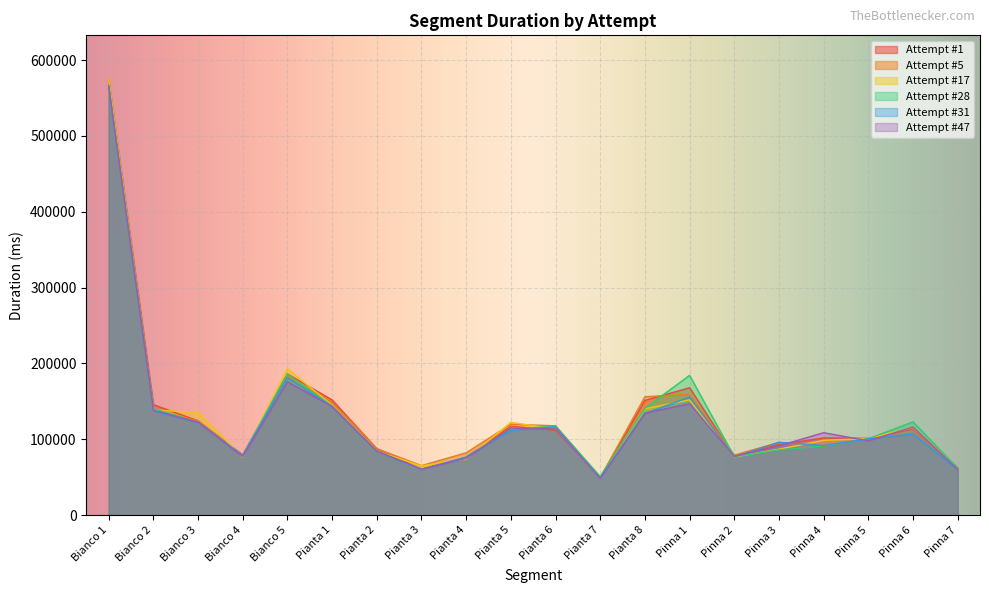

What is the minimum value shown in the chart?

48458